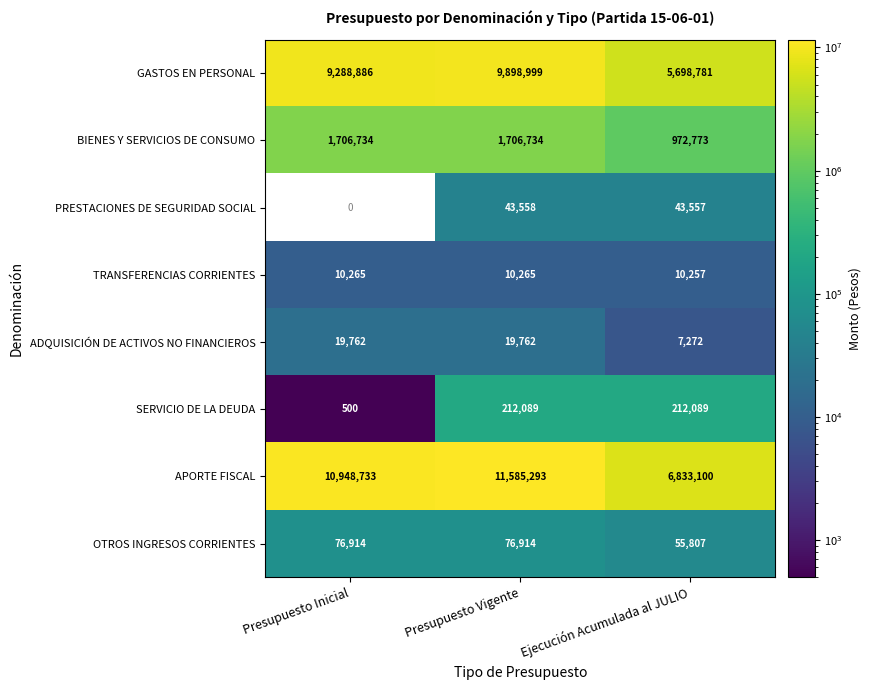

Is the value of ADQUISICIÓN DE ACTIVOS NO FINANCIEROS at Ejecución Acumulada al JULIO greater than the value of PRESTACIONES DE SEGURIDAD SOCIAL at Ejecución Acumulada al JULIO?

No